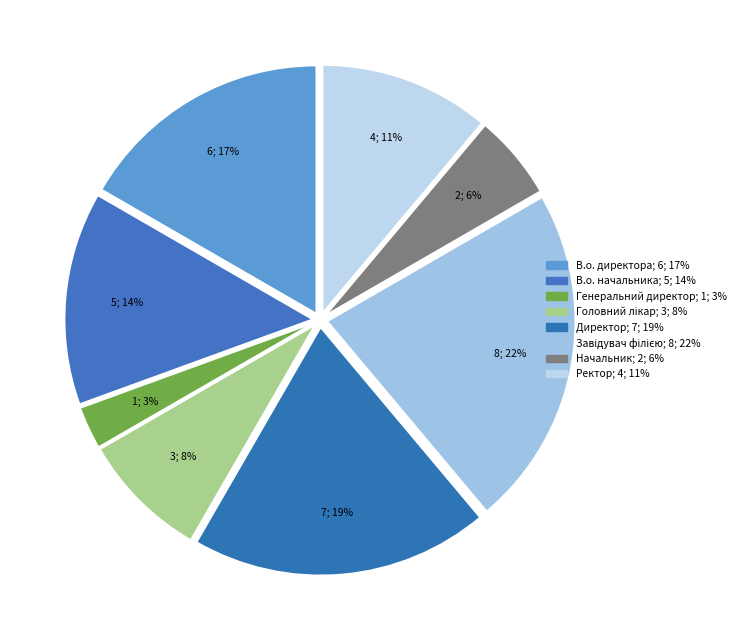

Which slice is the largest?

Завідувач філією